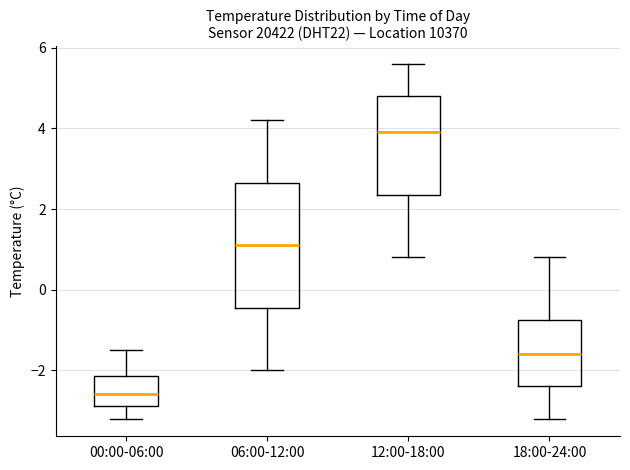

Reading left to right, transcribe this box plot: for each box, give where its median line is, the range the box spans, and where its two whiskers end, as read against the y-axis. The values are not printed on the chart, so give them approximately, as read against the axis.

00:00-06:00: median -2.6, box -2.8 to -2.2, whiskers -3.2 to -1.4
06:00-12:00: median 1.2, box -0.4 to 2.6, whiskers -2.0 to 4.2
12:00-18:00: median 4.0, box 2.4 to 4.8, whiskers 0.8 to 5.6
18:00-24:00: median -1.6, box -2.4 to -0.8, whiskers -3.2 to 0.8